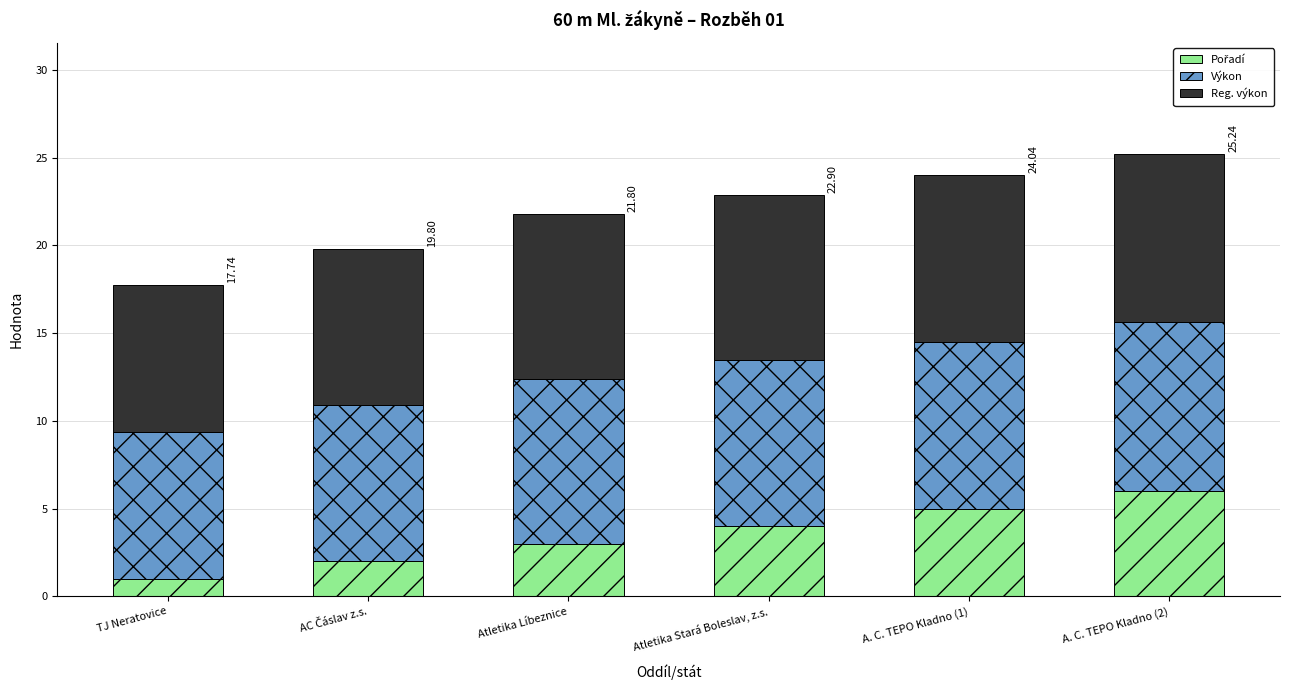

What is the total value across all series at TJ Neratovice?

17.7